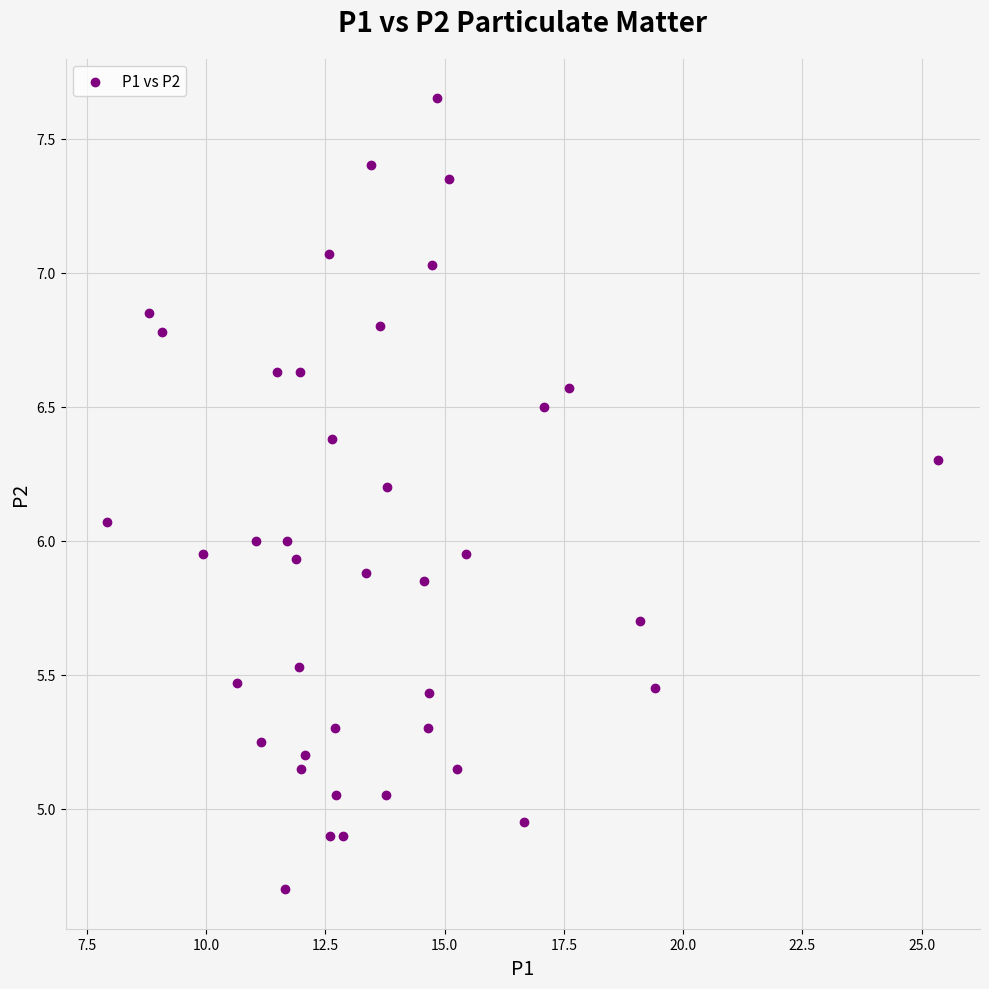

What is the range of X values (max minus min)?

17.4